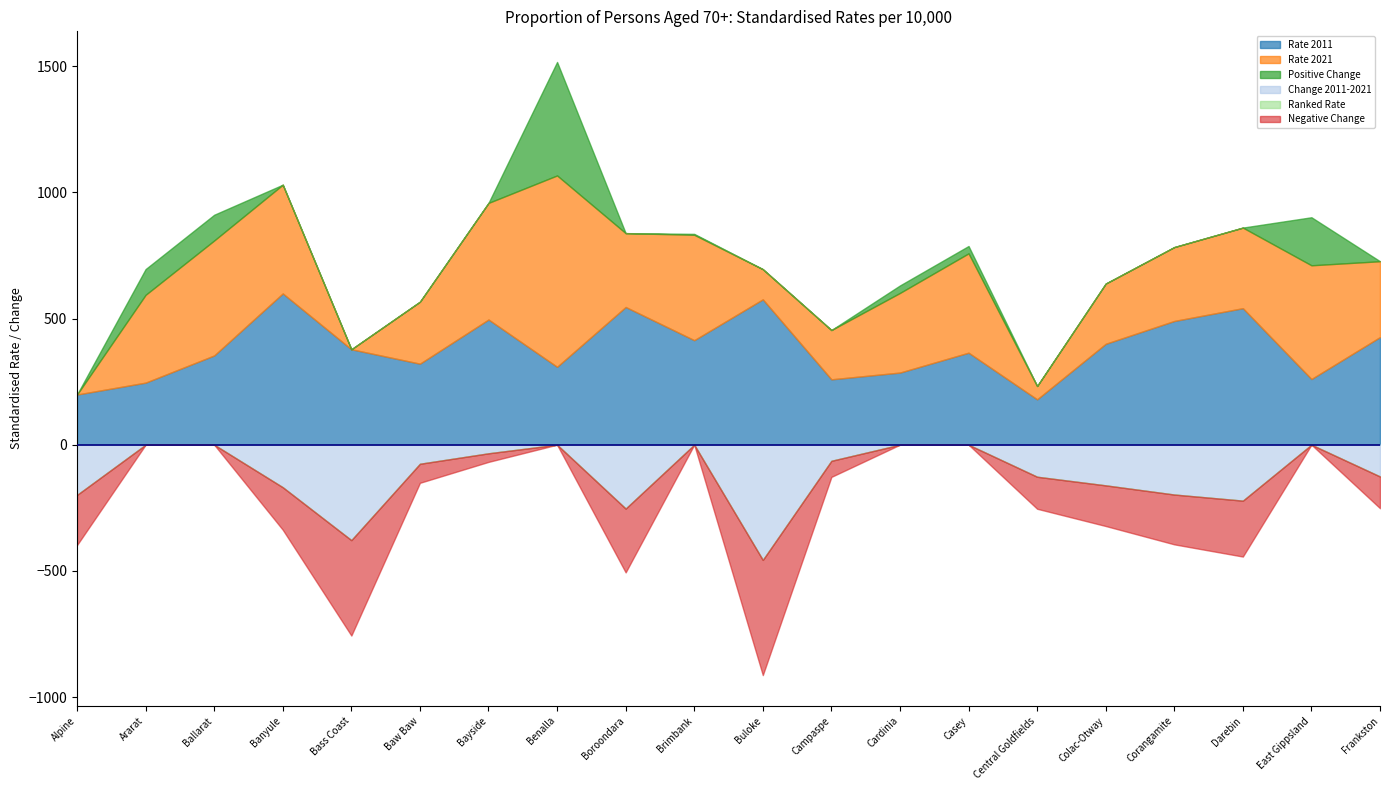

How many data points in Rate 2021 are less than 315?

10